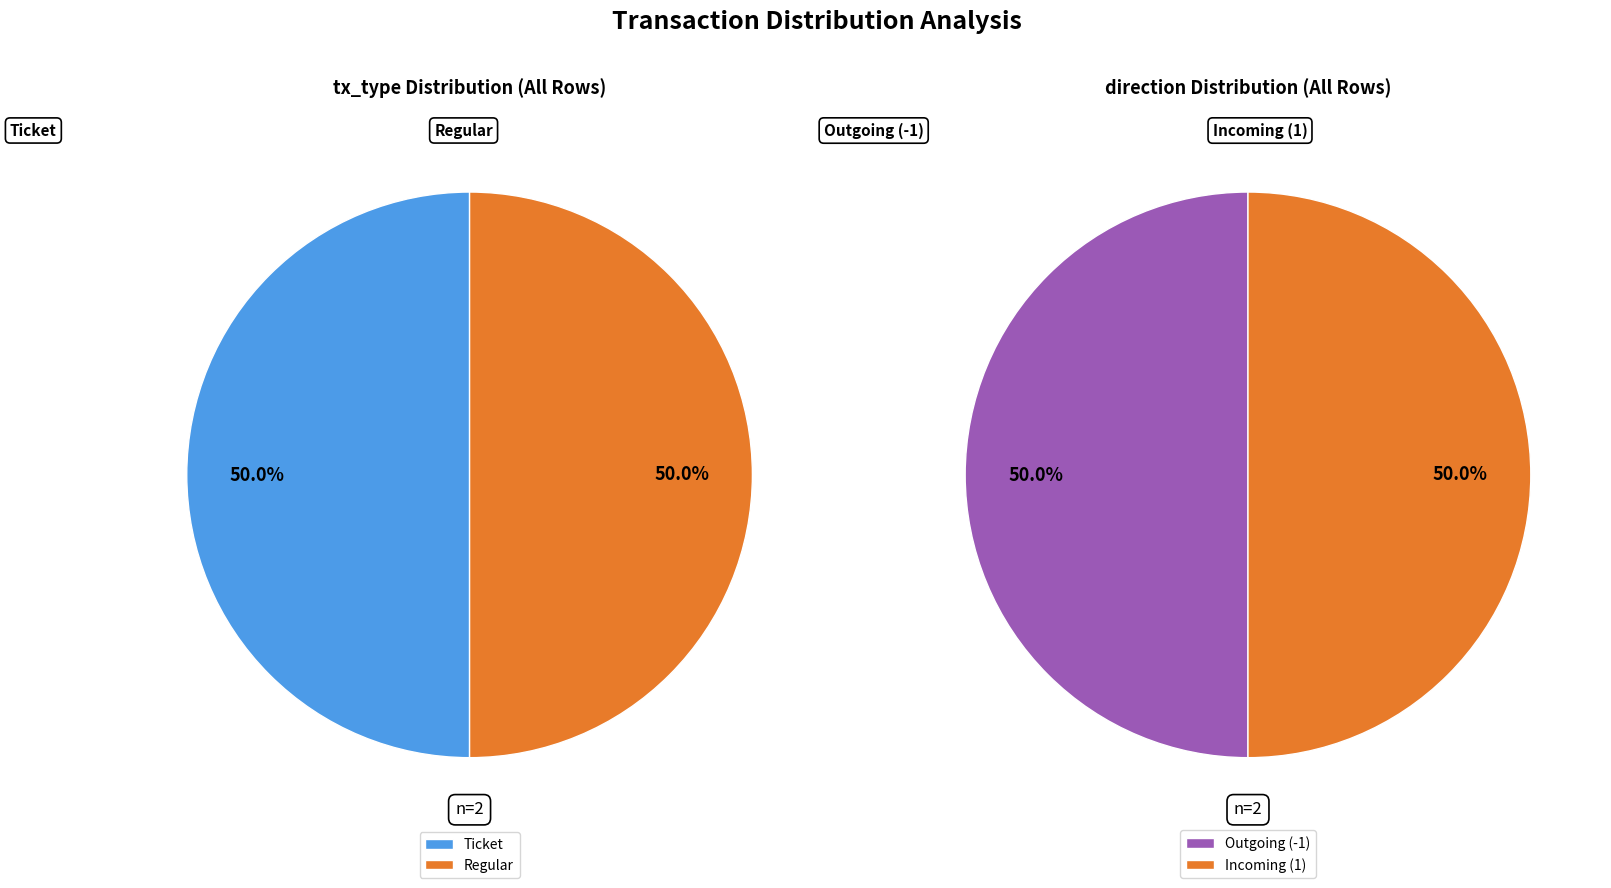

Which series has the widest spread of values?

tx_type